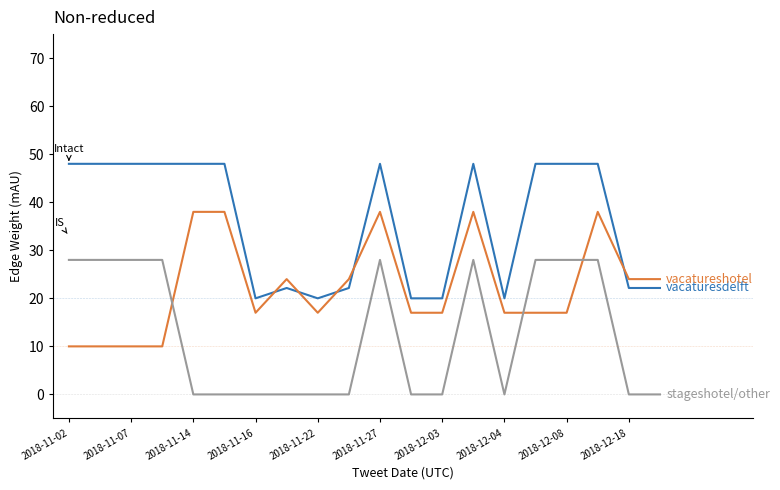

Does the chart have visible grid lines?

No